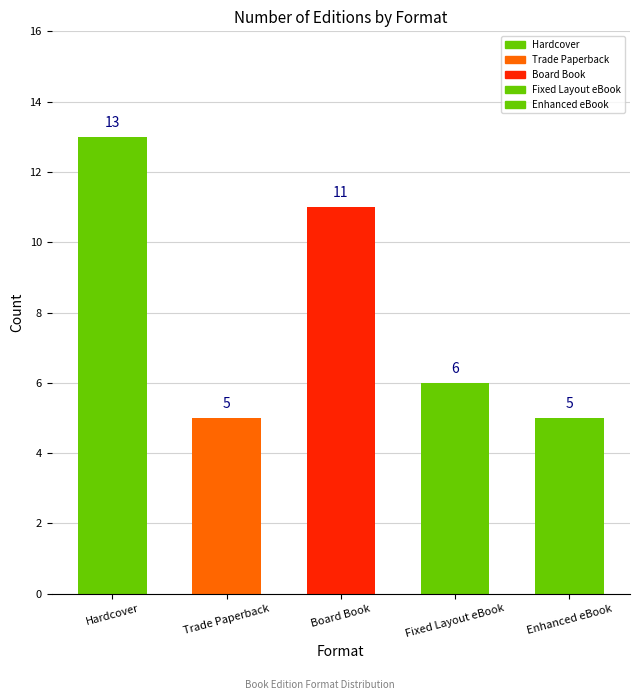

Reading left to right, what are all the values shown in this chart?

13	5	11	6	5